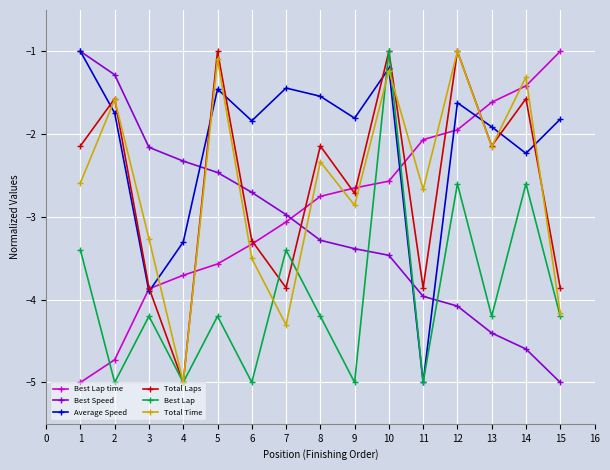

Which series changed the most between 4 and 11?

Total Time